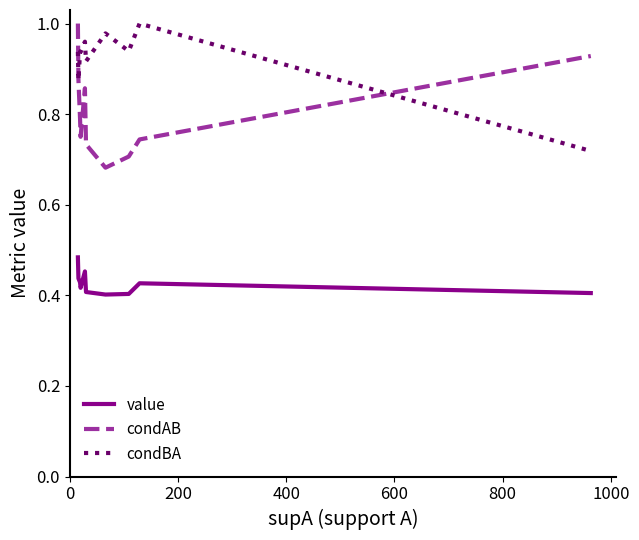

Rank the series by their average value, from highest to lowest.

condBA, condAB, value